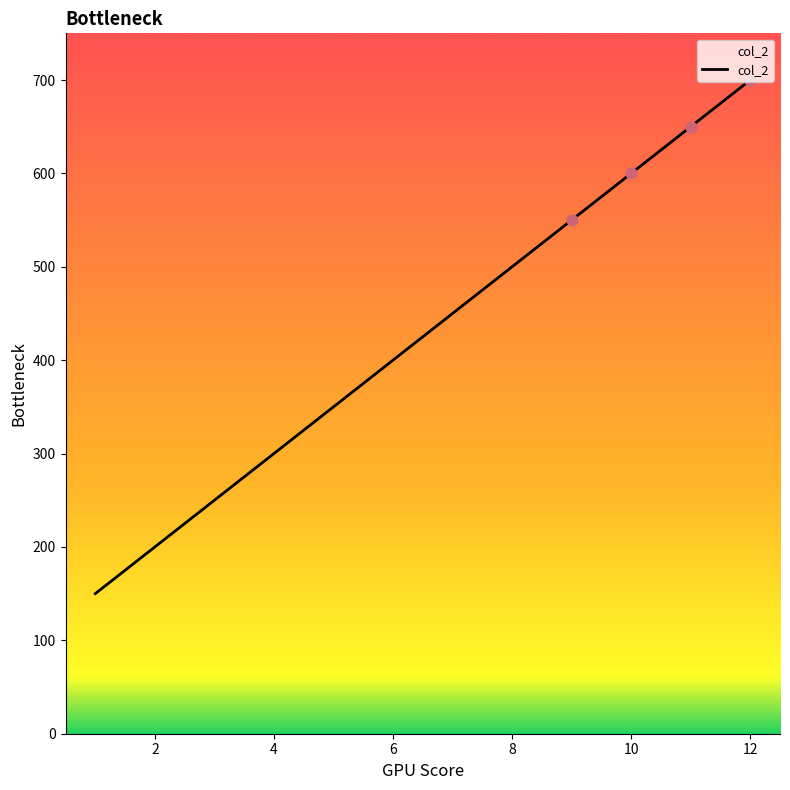

What is the maximum value shown in the chart?

700